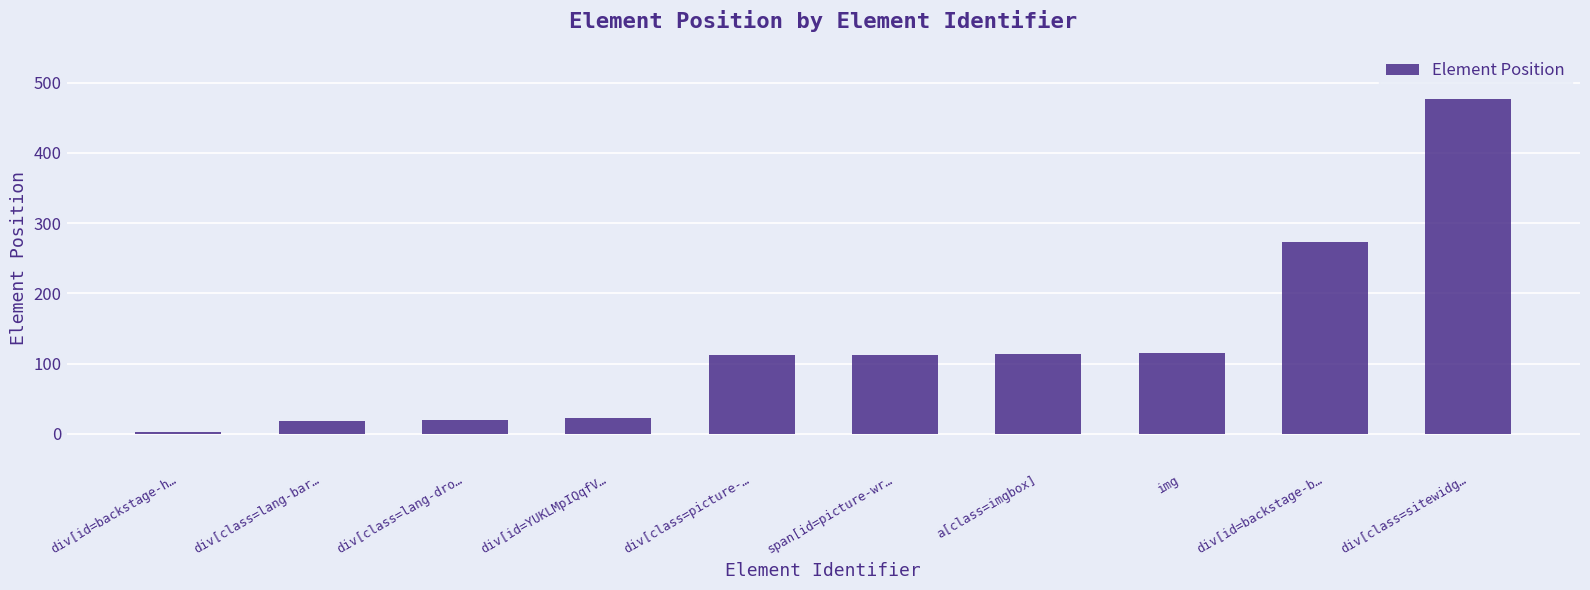

What is the value of the 9th bar from the left?

273